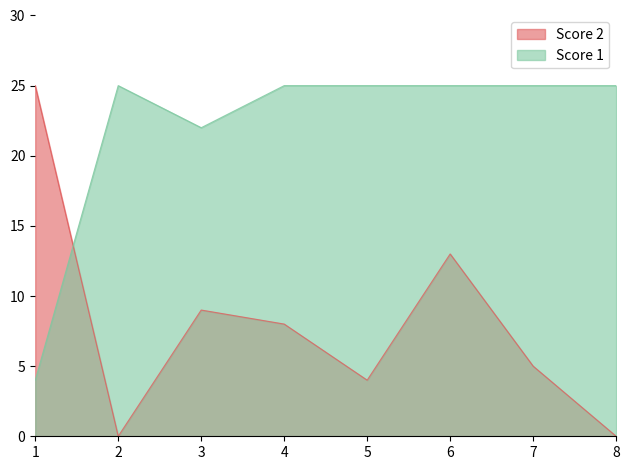

Which series has the largest total across all categories?

Score 1